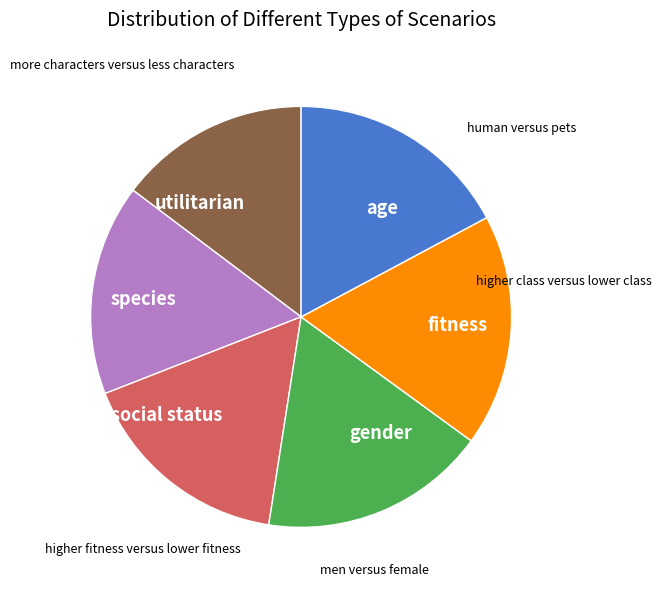

How many slices are in this pie chart?

6